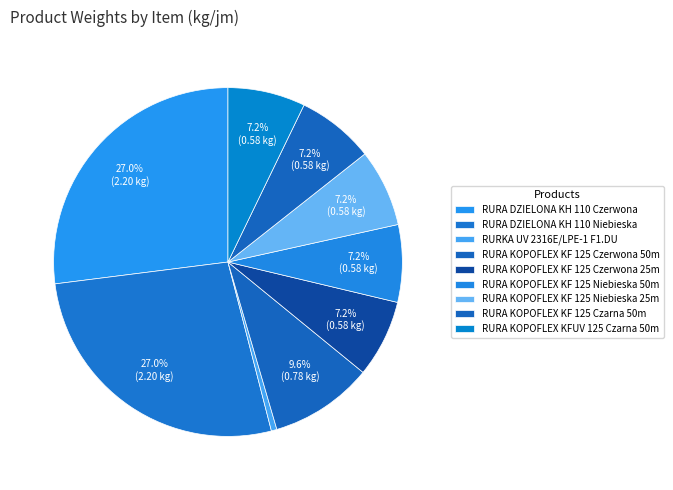

How many slices are in this pie chart?

9